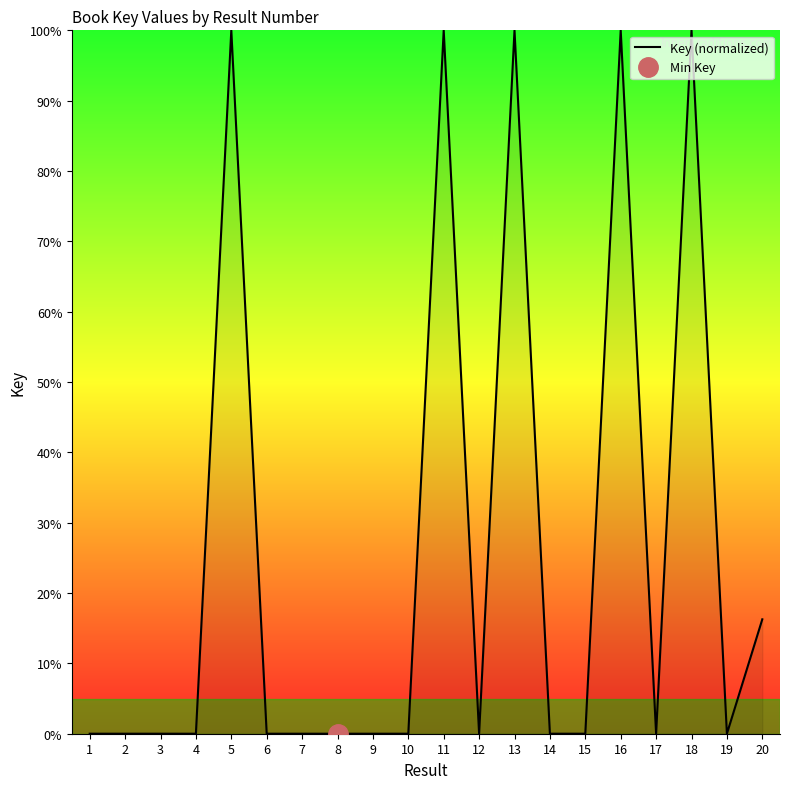

Which label corresponds to the largest value in the chart?

5